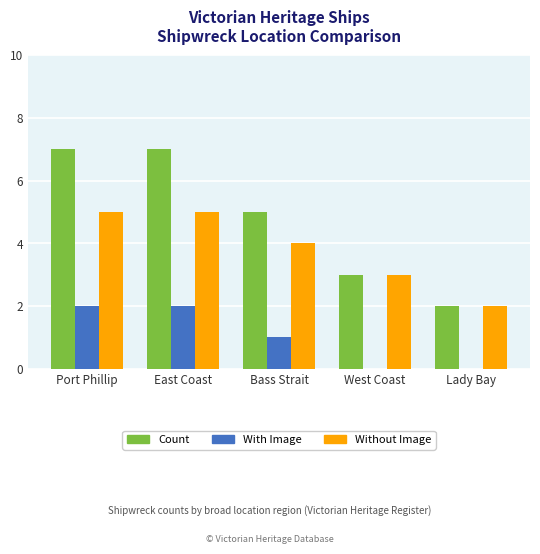

At which label is With Image closest to 1?

Bass Strait